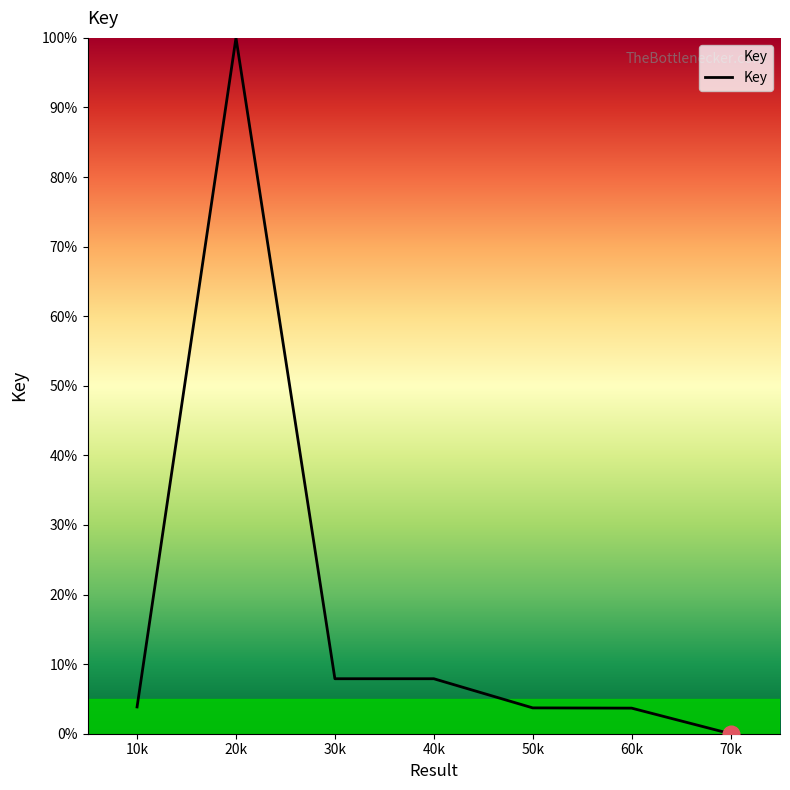

What is the change in value from 50k to 70k?

-3.7